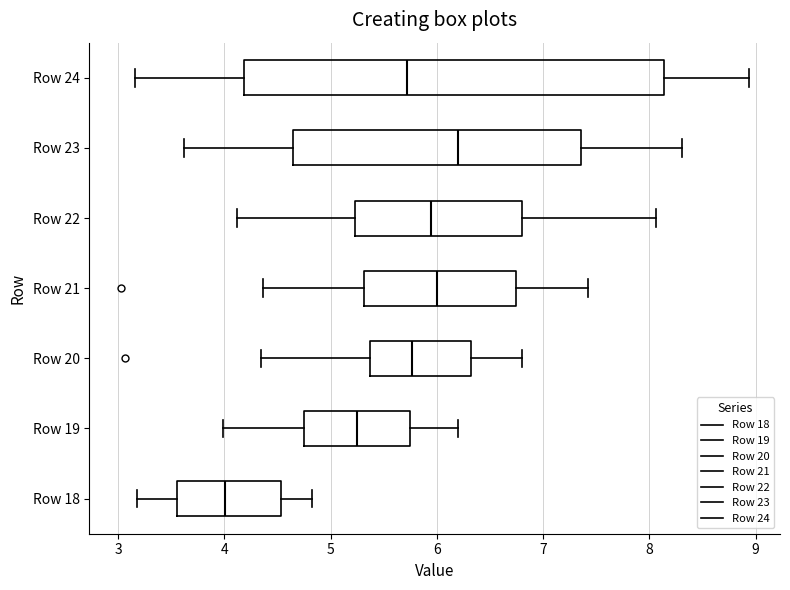

Which box's median line is the furthest to the right?

Row 23